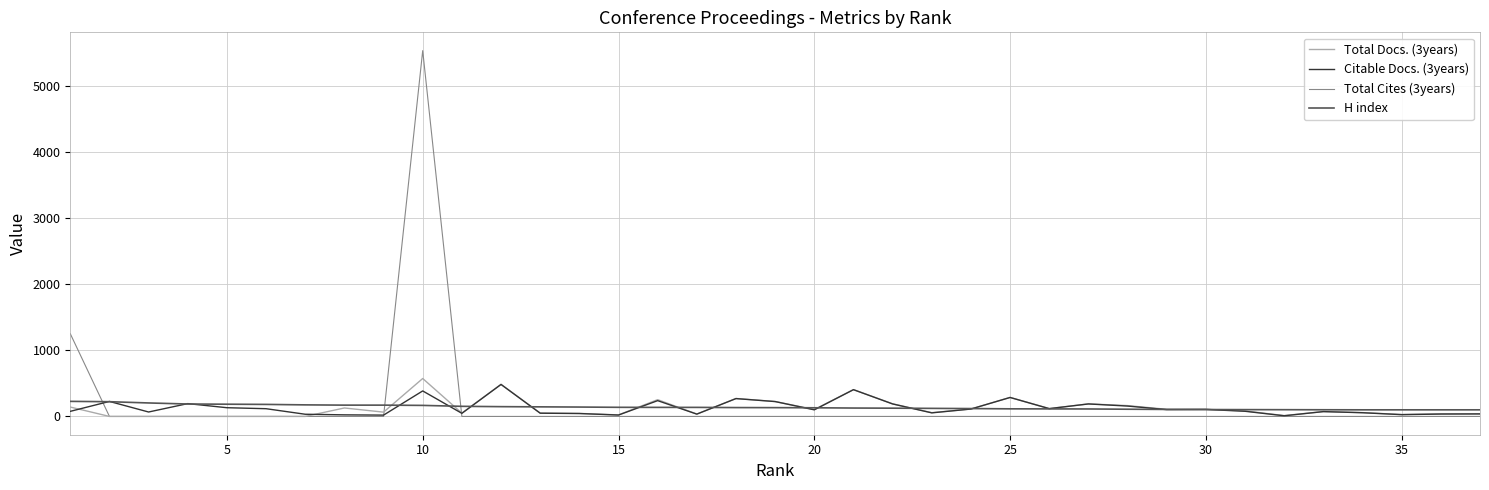

Which series has the widest spread of values?

Total Cites (3years)